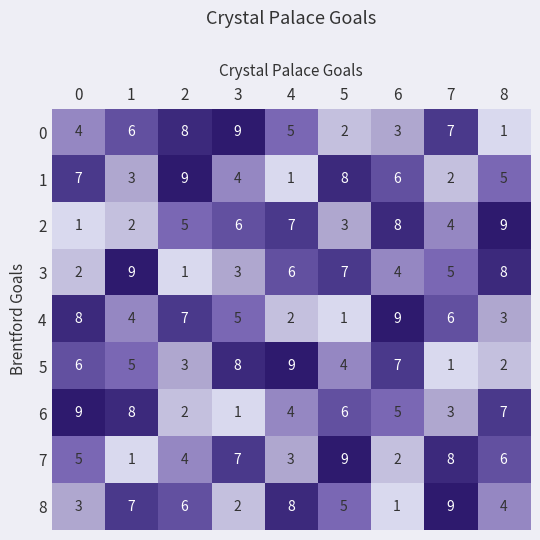

How many values in the 0 series are below 5?

4